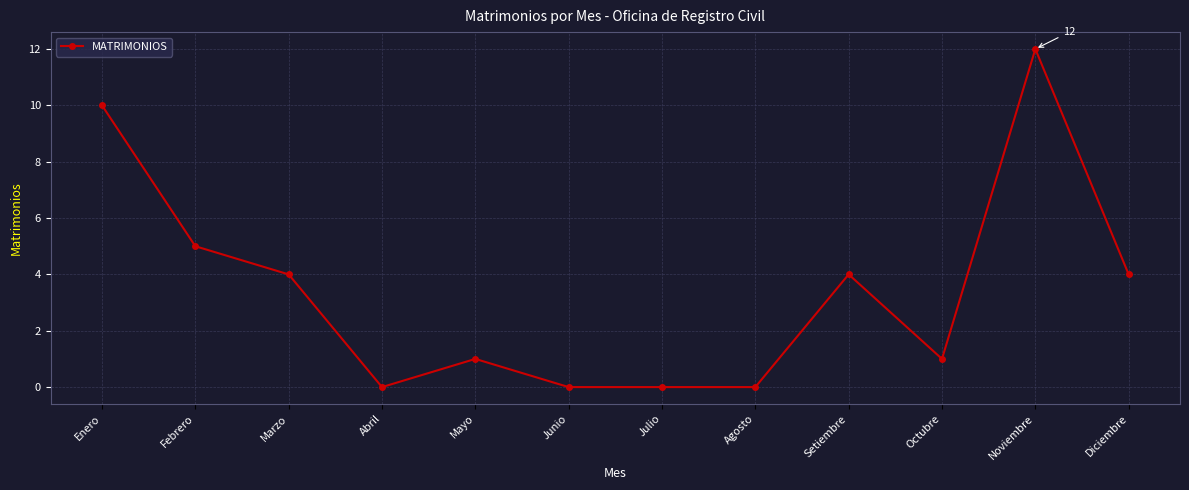

The value at Junio is -5. True or false?

False